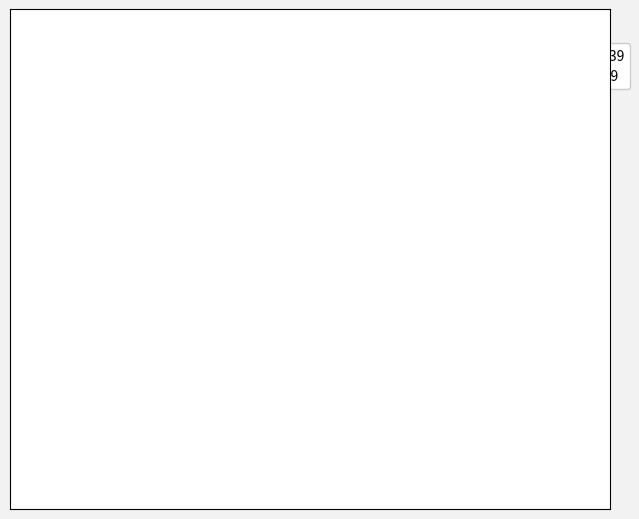

Is there a majority slice in this chart?

Yes